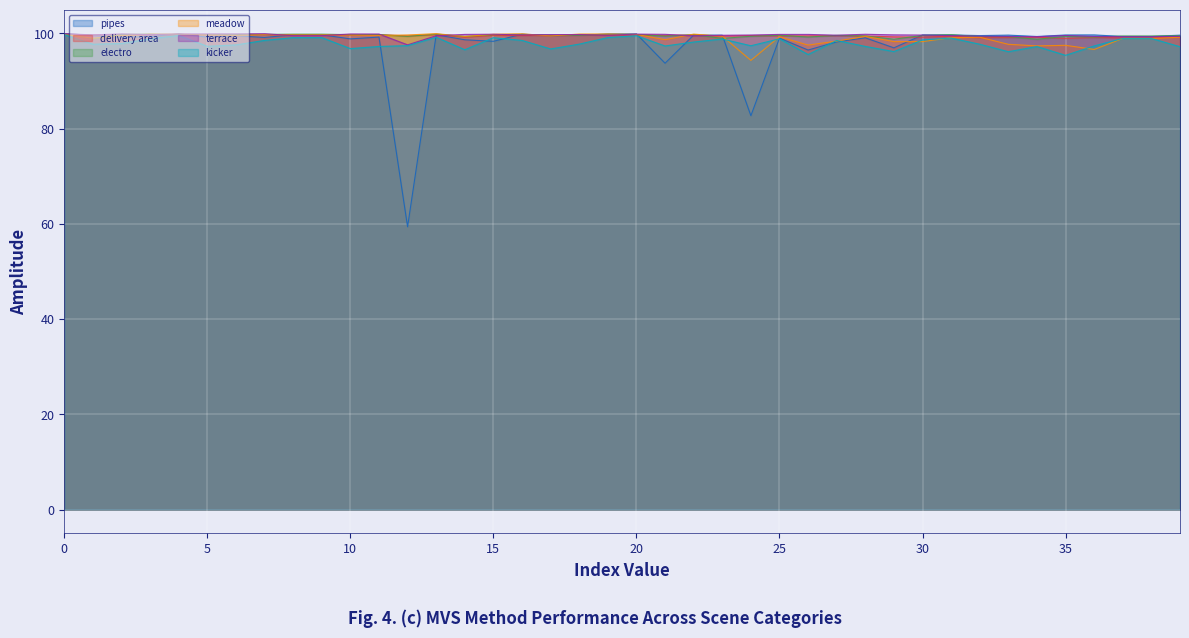

The meadow series shows 99.6 at PEN-MVS. True or false?

True